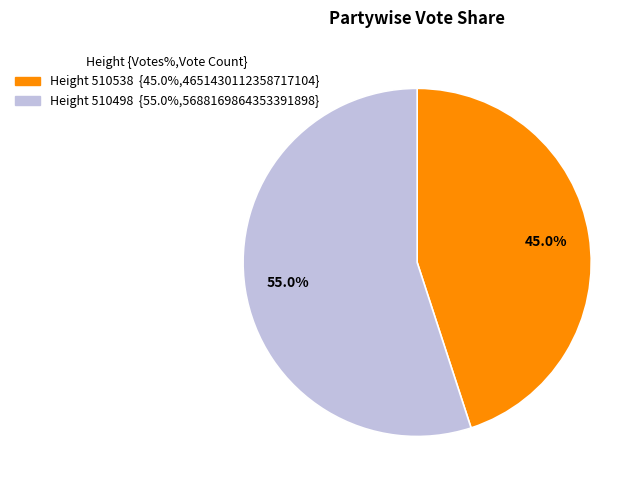

Is there a majority slice in this chart?

Yes